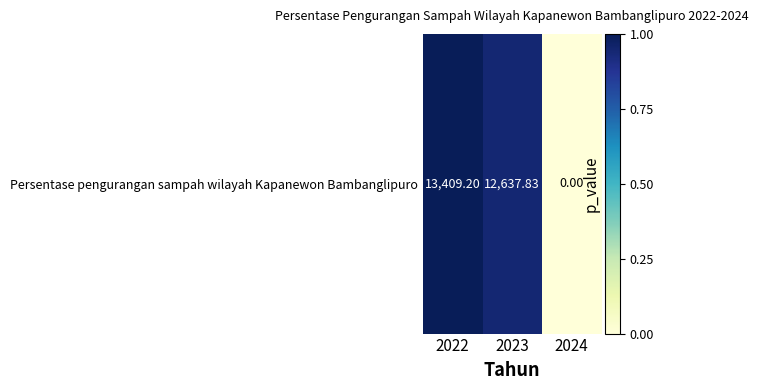

Rank the categories by value from lowest to highest.

2024, 2023, 2022